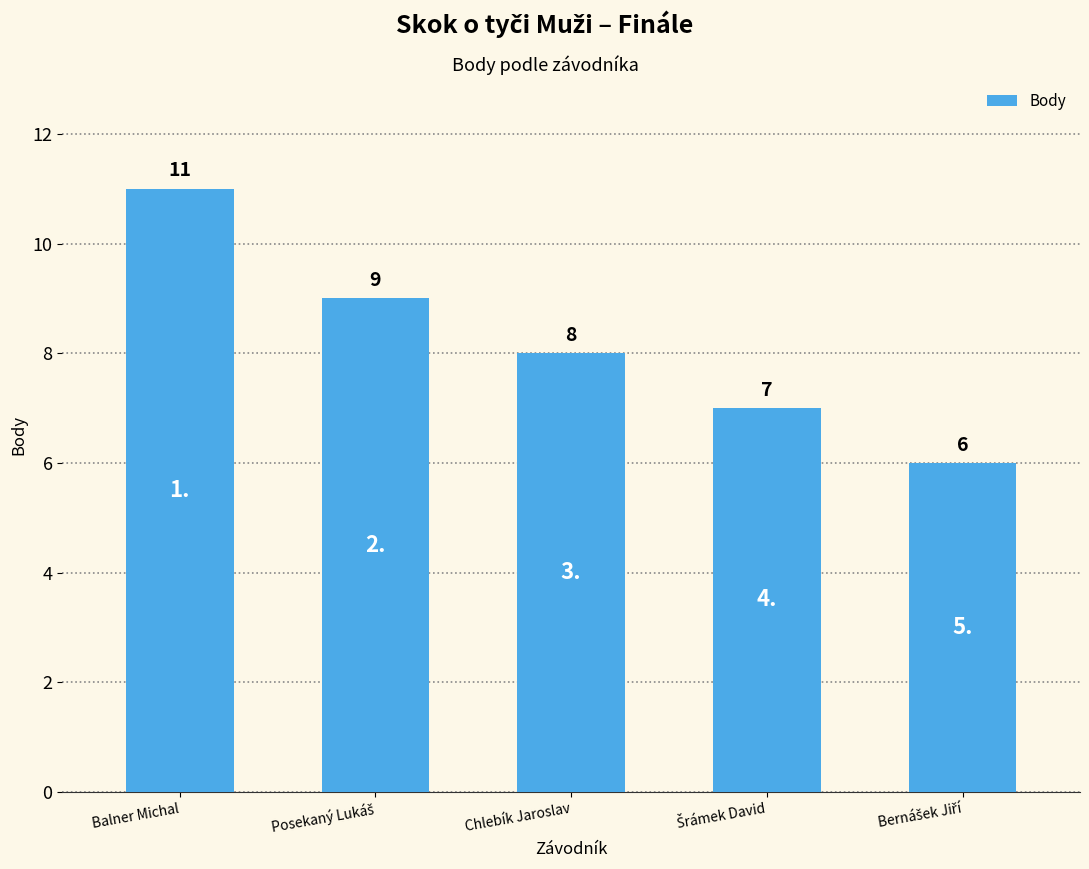

True or false: the data shows 11 at Balner Michal.

True